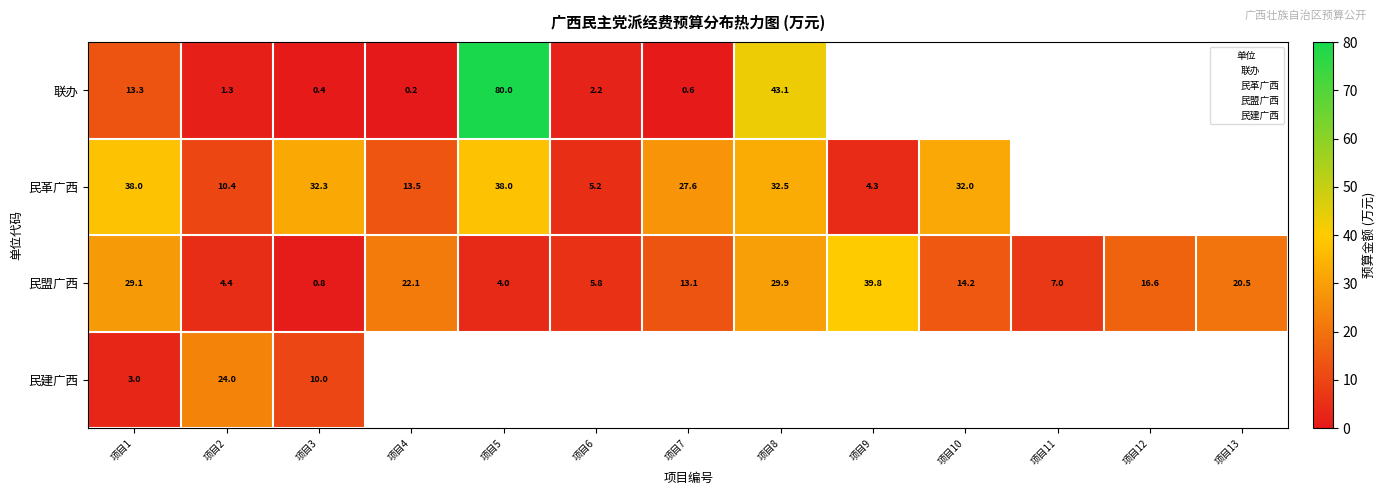

What is the minimum value shown in the chart?

0.2